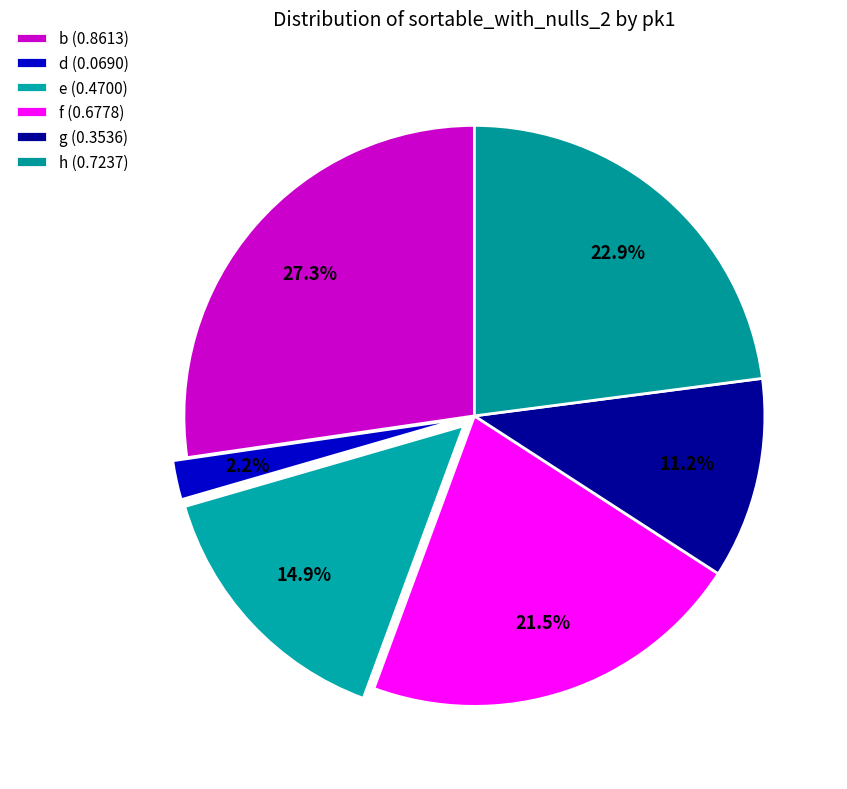

How many segments does this pie chart have?

6